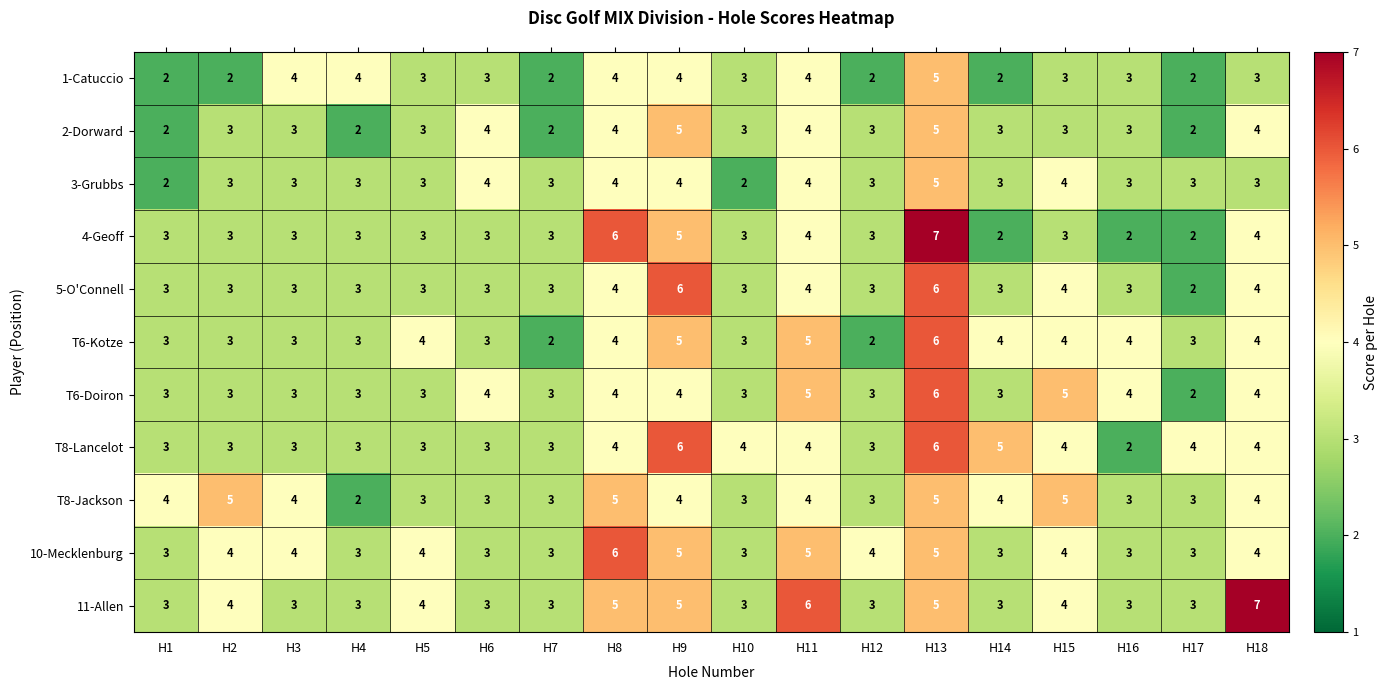

Which series has the widest spread of values?

4-Geoff